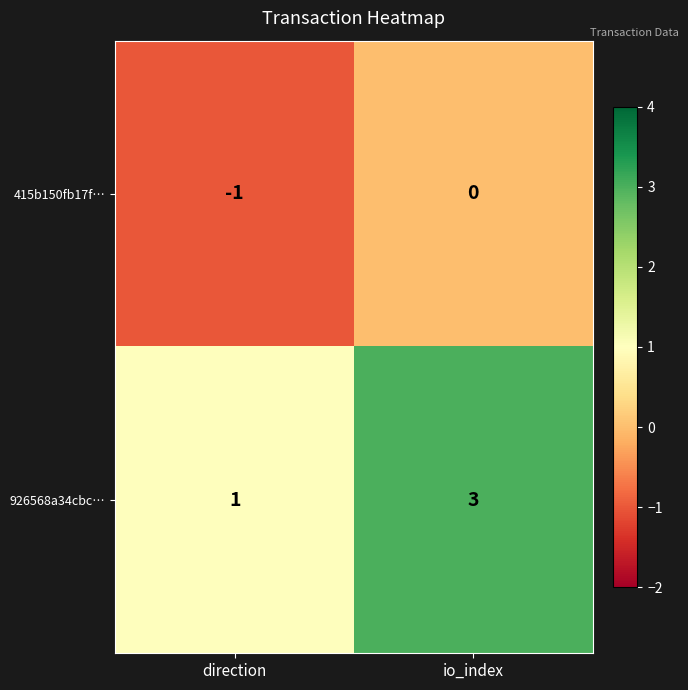

Reading right to left, extract all data points from this chart.

415b150fb17f…: 0	-1
926568a34cbc…: 3	1